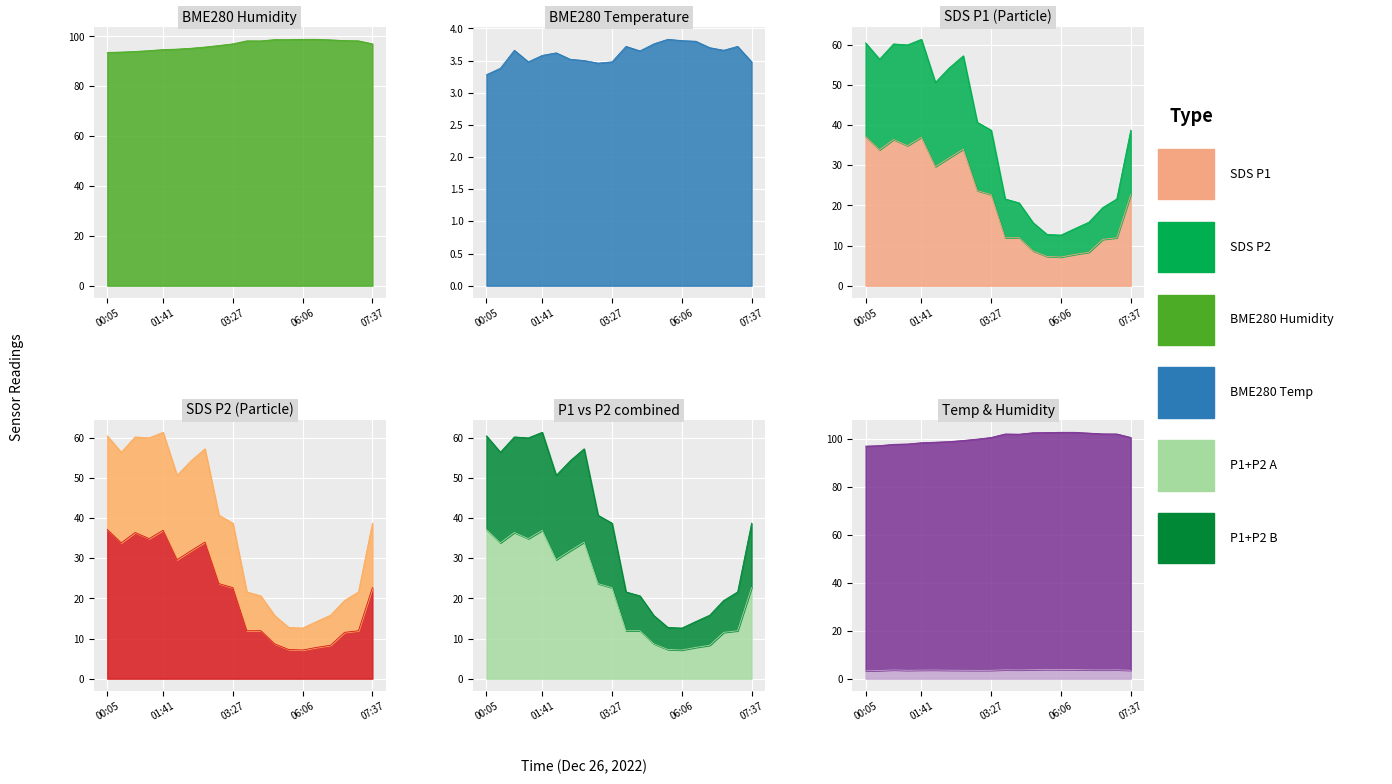

True or false: SDS_P1 and SDS_P2 intersect in this chart.

False